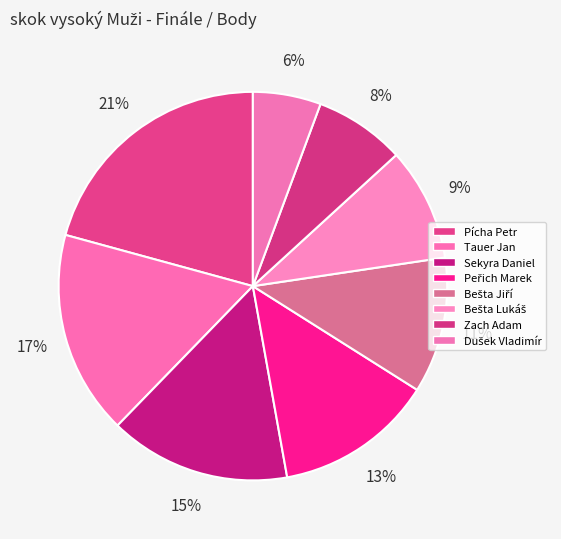

Between Zach Adam and Tauer Jan, which is larger?

Tauer Jan